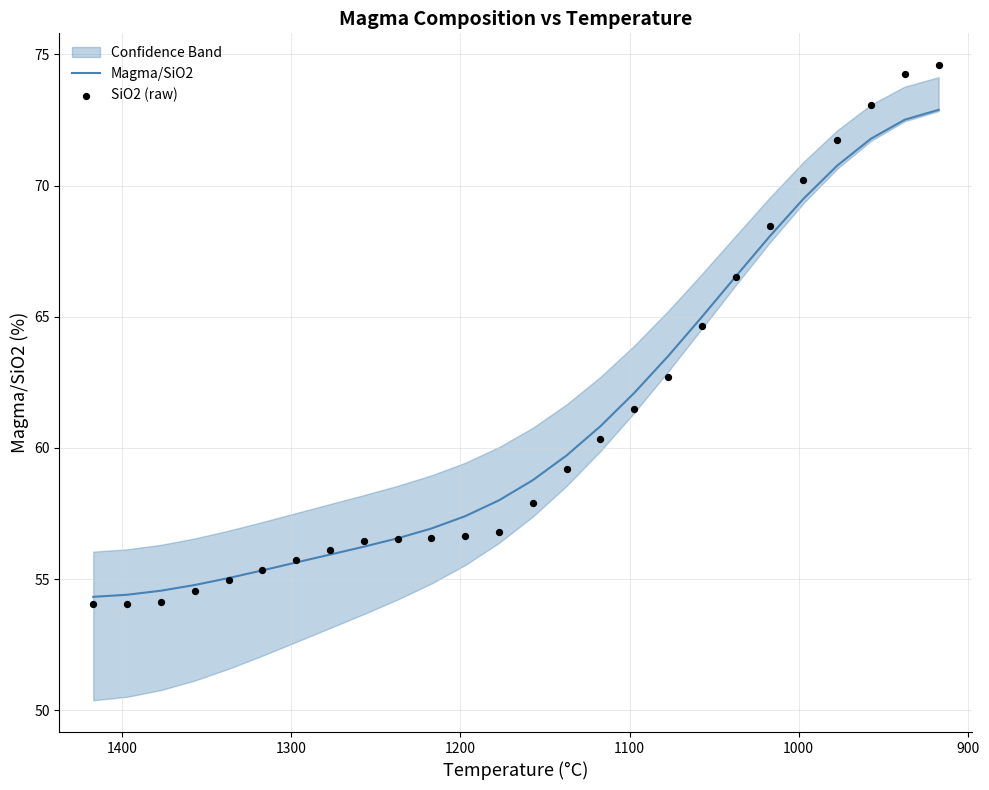

What are all the series names shown in the legend?

Magma/SiO2, SiO2 (raw)